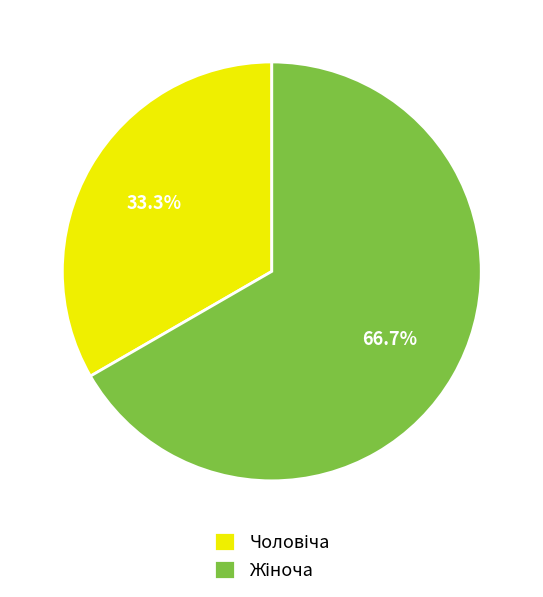

Does any single category account for the majority?

Yes